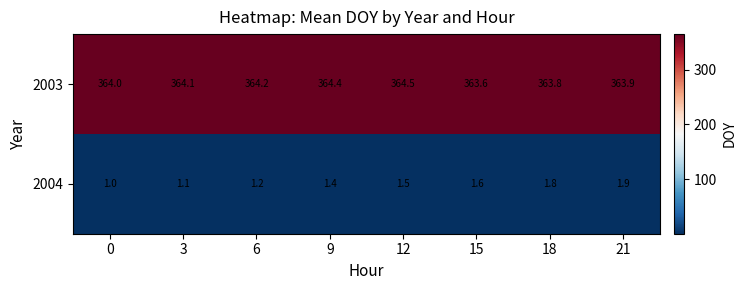

What is the difference between the 2004 values at 3 and 21?

0.8